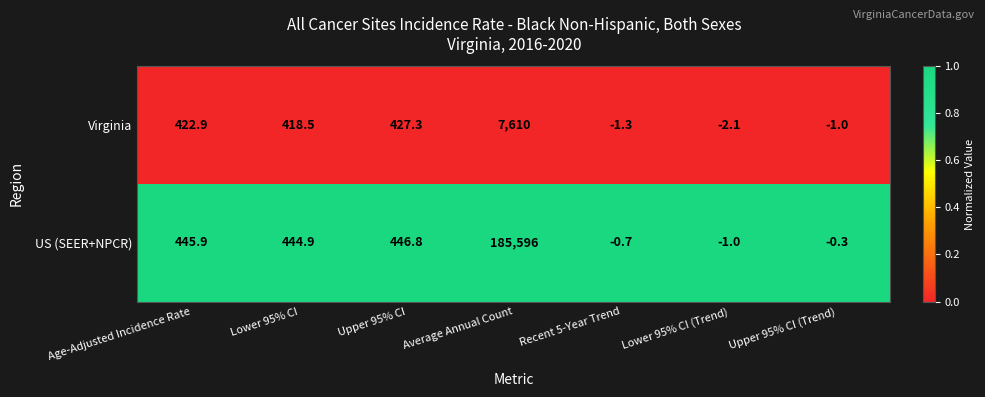

At how many categories does at least one series exceed 0?

4